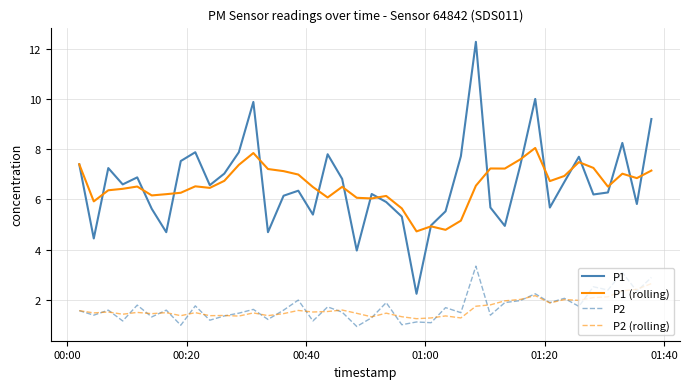

List the series in order of their peak value, lowest first.

P2 (rolling), P2, P1 (rolling), P1